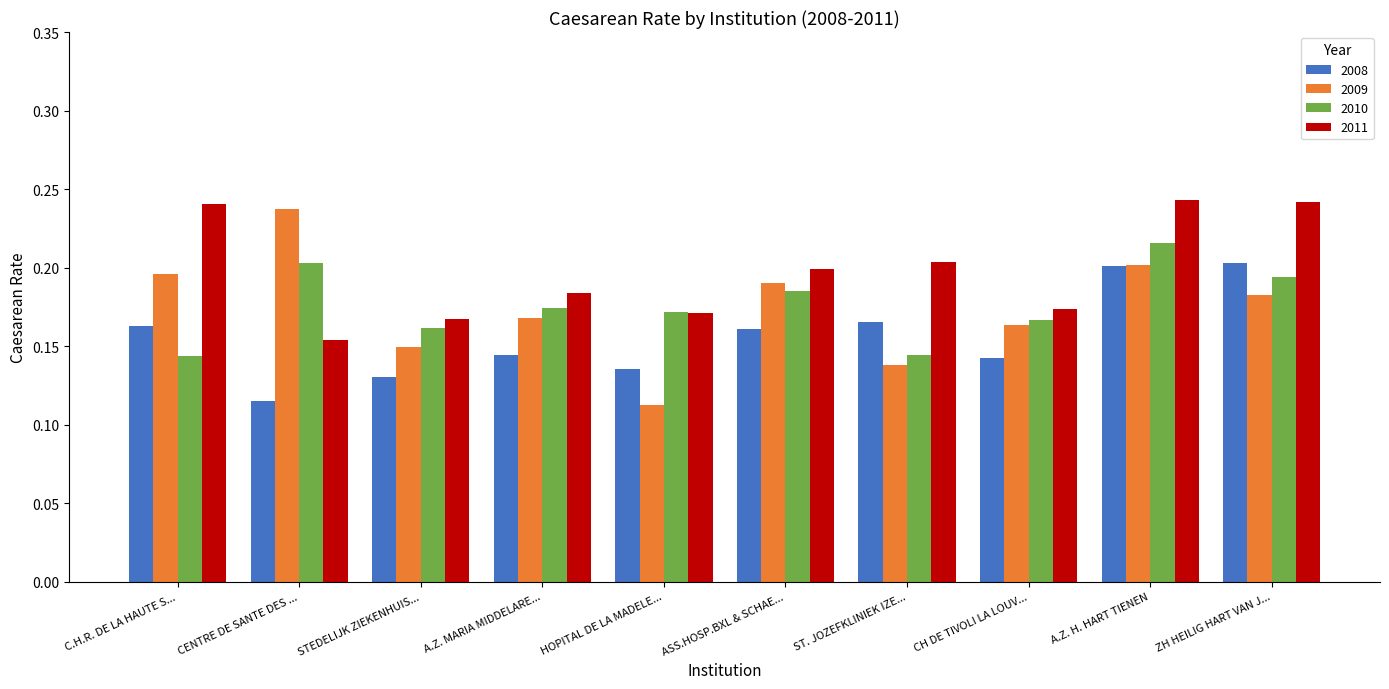

What are all the series names shown in the legend?

2008, 2009, 2010, 2011